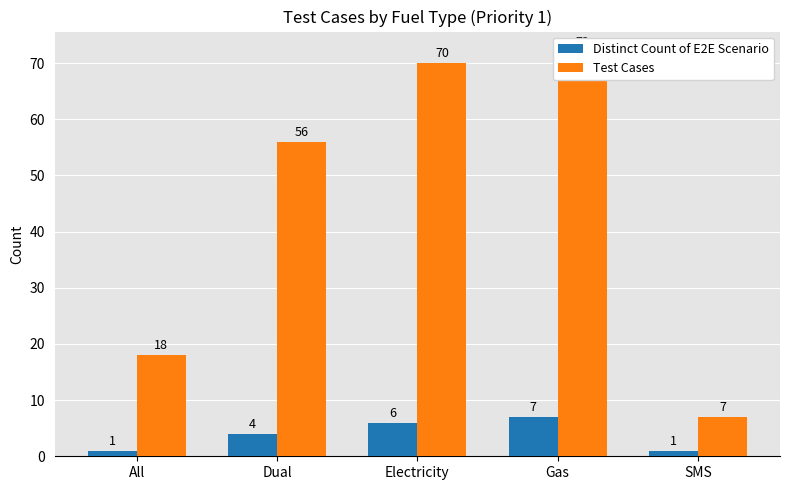

Reading left to right, what are all the values shown in this chart?

Distinct Count of E2E Scenario: 1	4	6	7	1
Test Cases: 18	56	70	72	7